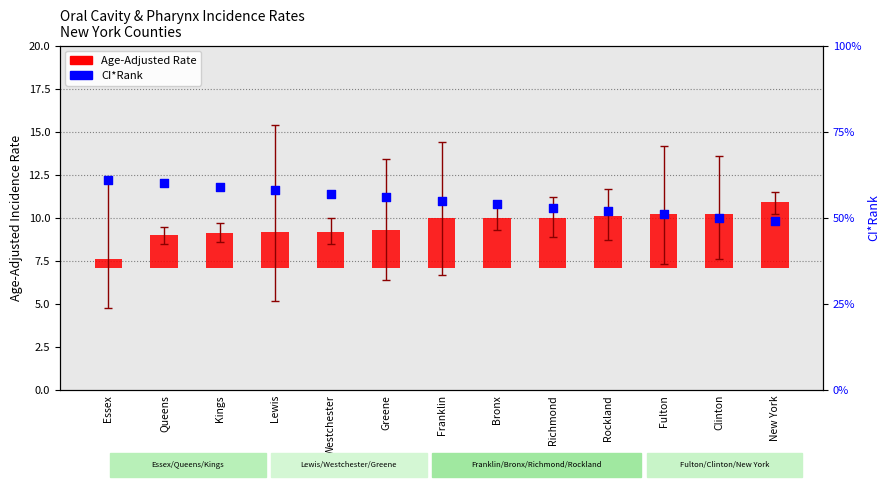

Which series contains the highest Y value?

CI*Rank